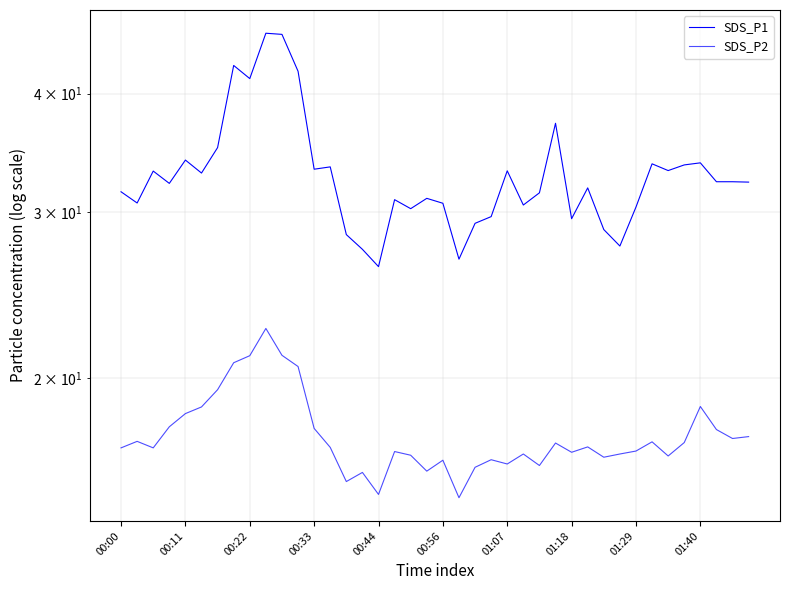

What are all the series names shown in the legend?

SDS_P1, SDS_P2